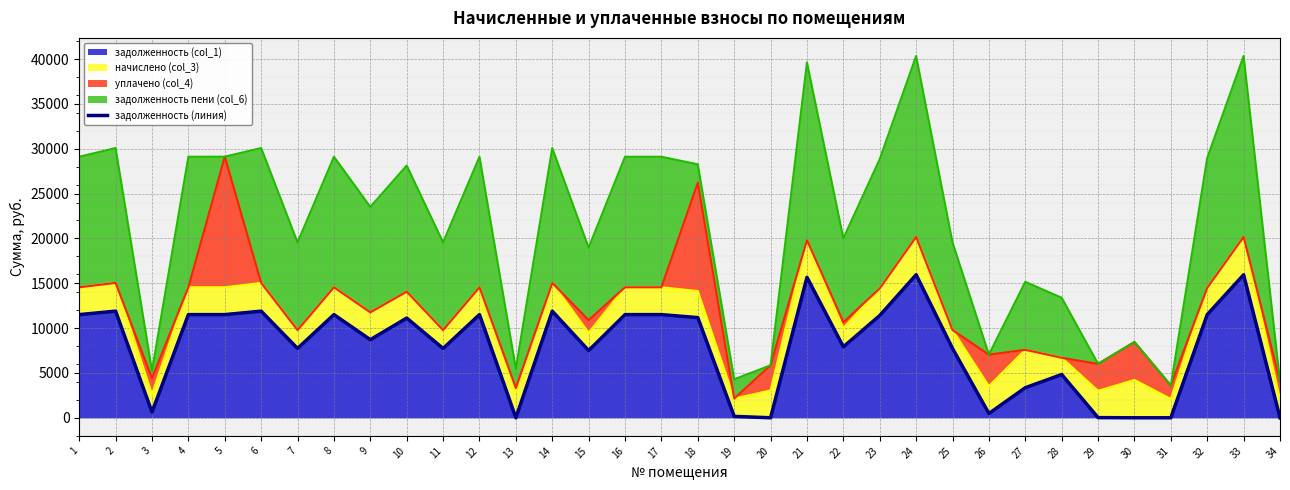

Reading left to right, extract all data points from this chart.

11504.6	11889.8	630.7	11504.6	11504.6	11889.8	7729.7	11504.6	8708.6	11119.4	7729.7	11504.6	0.0	11889.8	7498.6	11504.6	11504.6	11170.8	157.7	0.0	15664.8	7909.4	11401.9	15947.3	7729.7	474.0	3353.4	4823.6	18.6	0.0	0.0	11504.6	15947.3	0.0